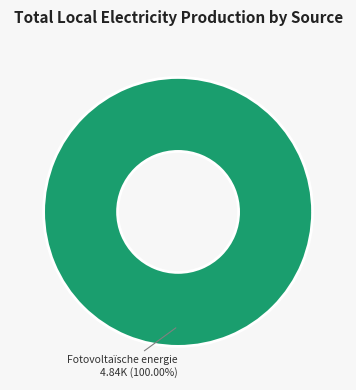

Which slice represents more than half of the pie?

Fotovoltaïsche energie